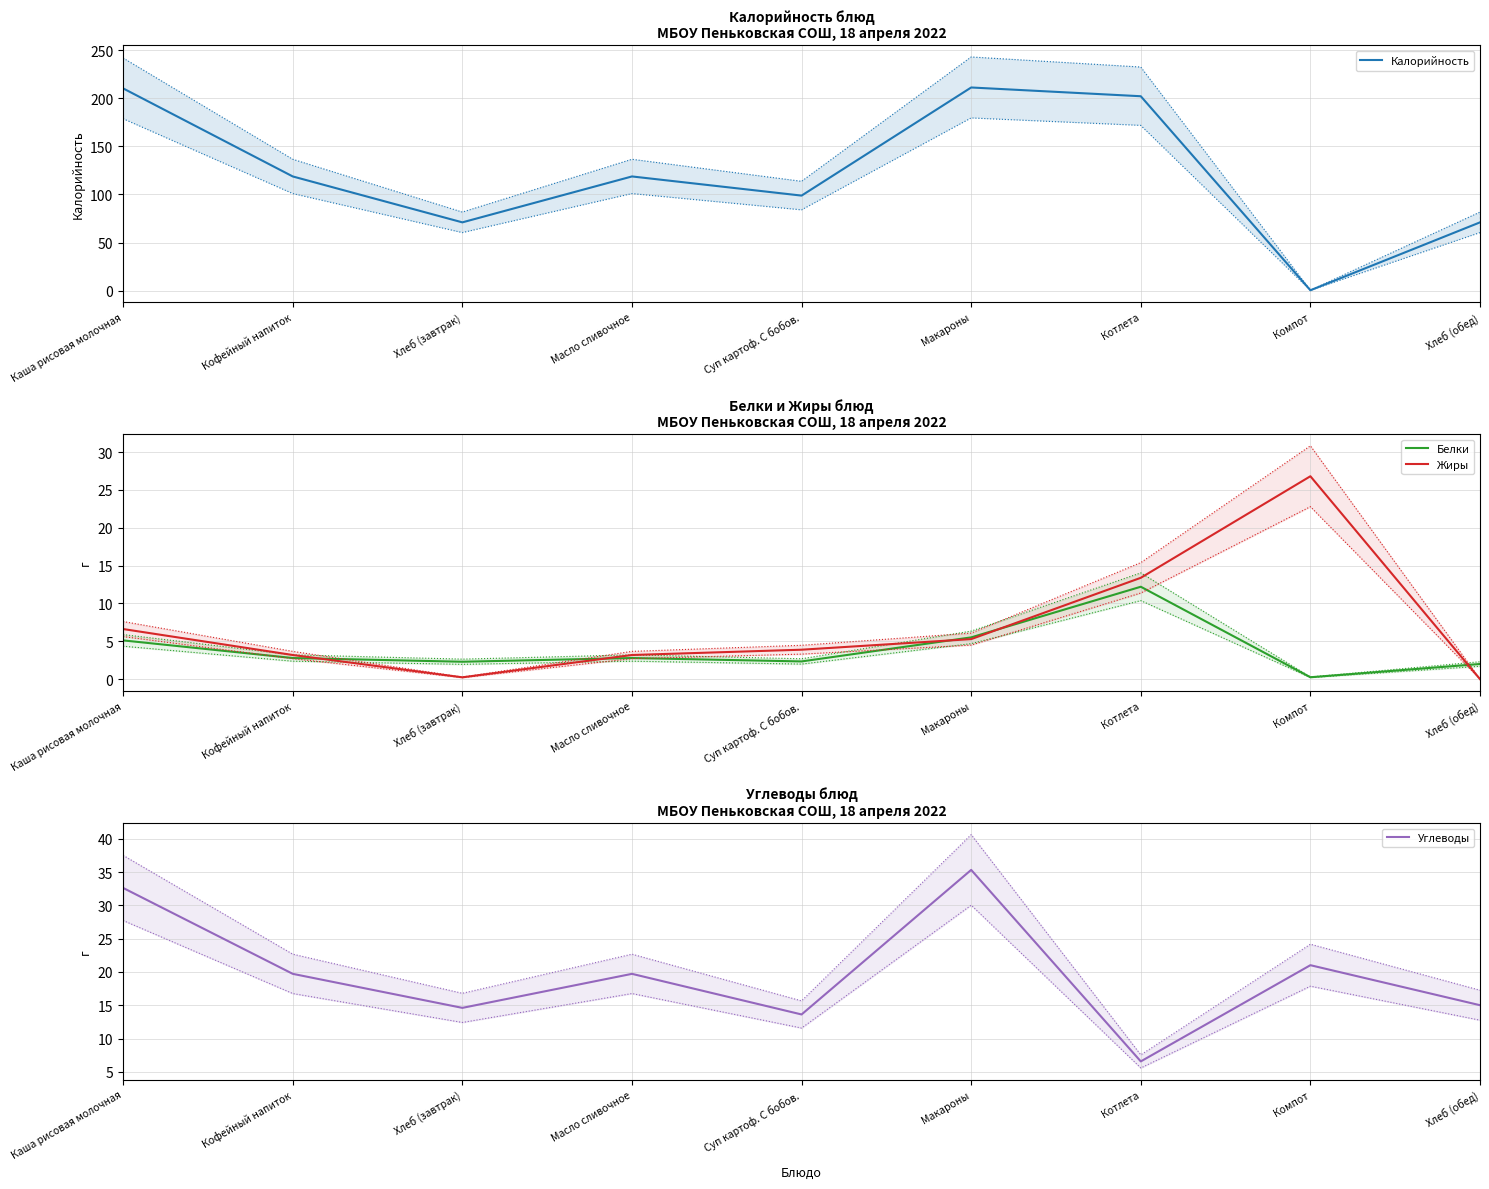

What is the difference between the maximum and minimum values in the Углеводы series?

28.8